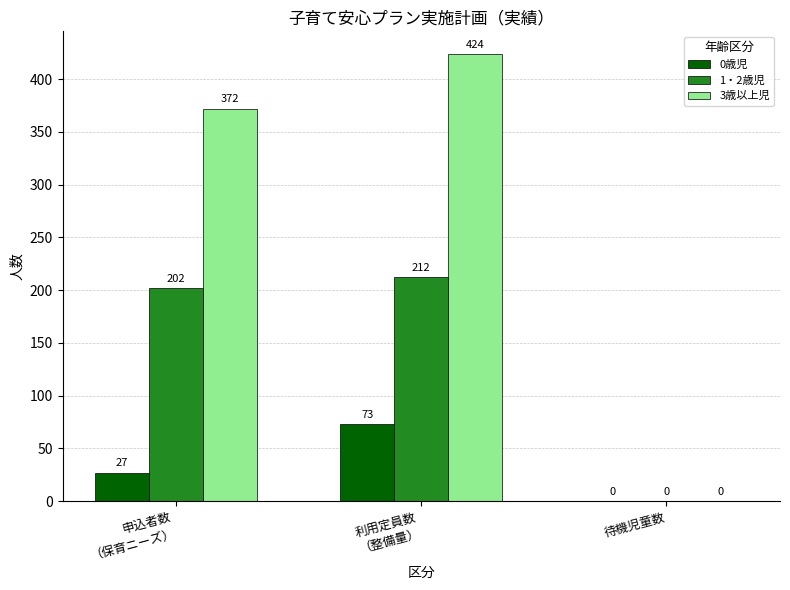

Where is 1・2歳児 nearest to the value 106?

申込者数
（保育ニーズ）